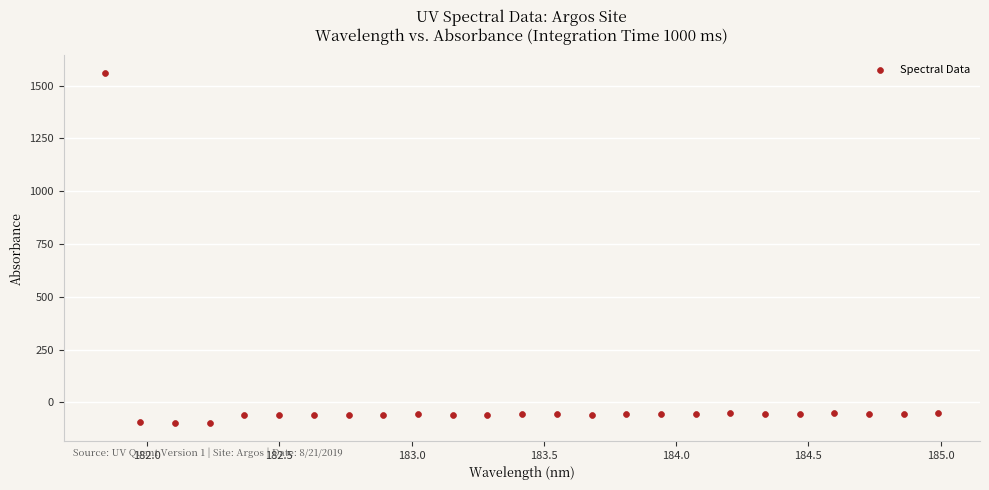

What is the range of X values (max minus min)?

3.1